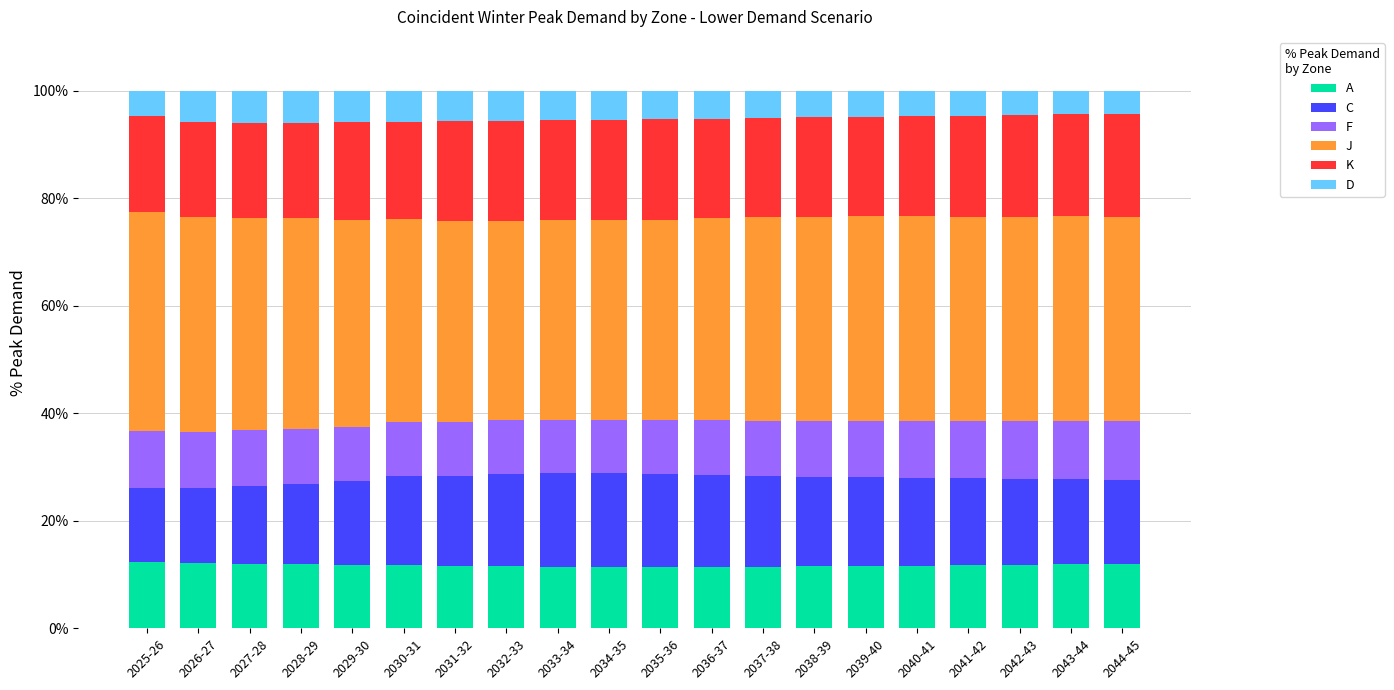

How many categories are shown in the chart?

20